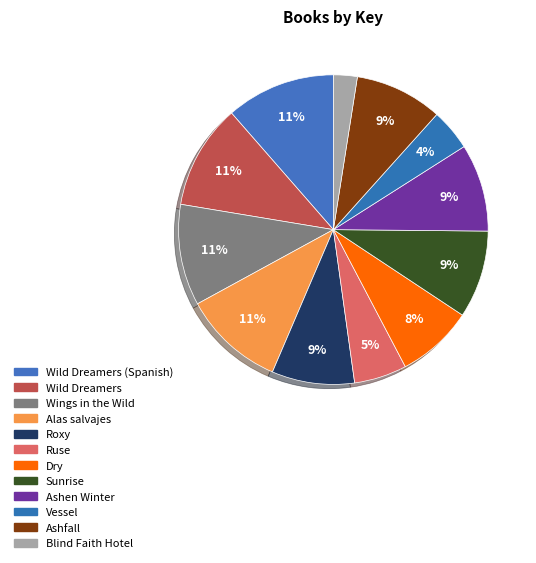

Which has a higher value, Ashfall or Wings in the Wild?

Wings in the Wild